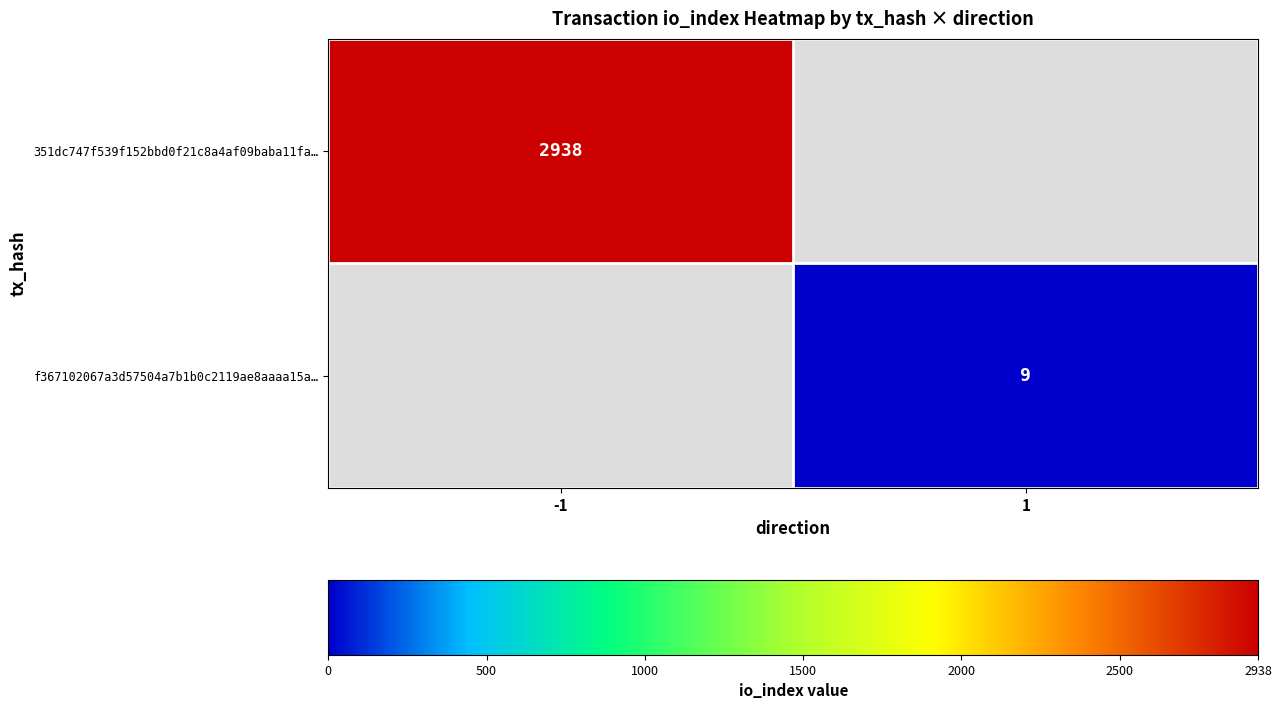

True or false: f367102067a3d57504a7b1b0c2119ae8aaaa15a… has a value of 4 at 1.

False